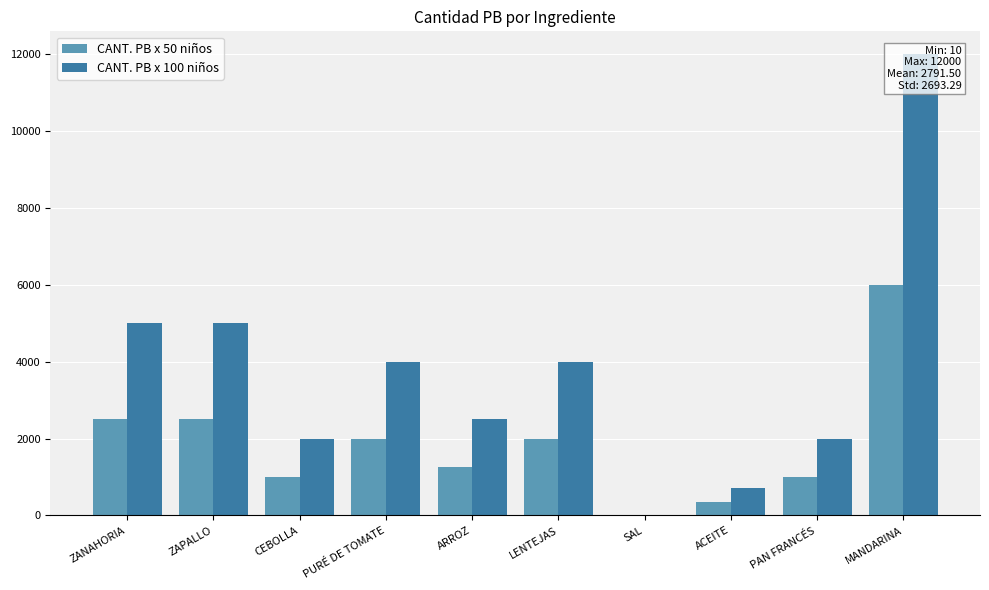

The CANT. PB x 100 niños series shows 1042 at ACEITE. True or false?

False